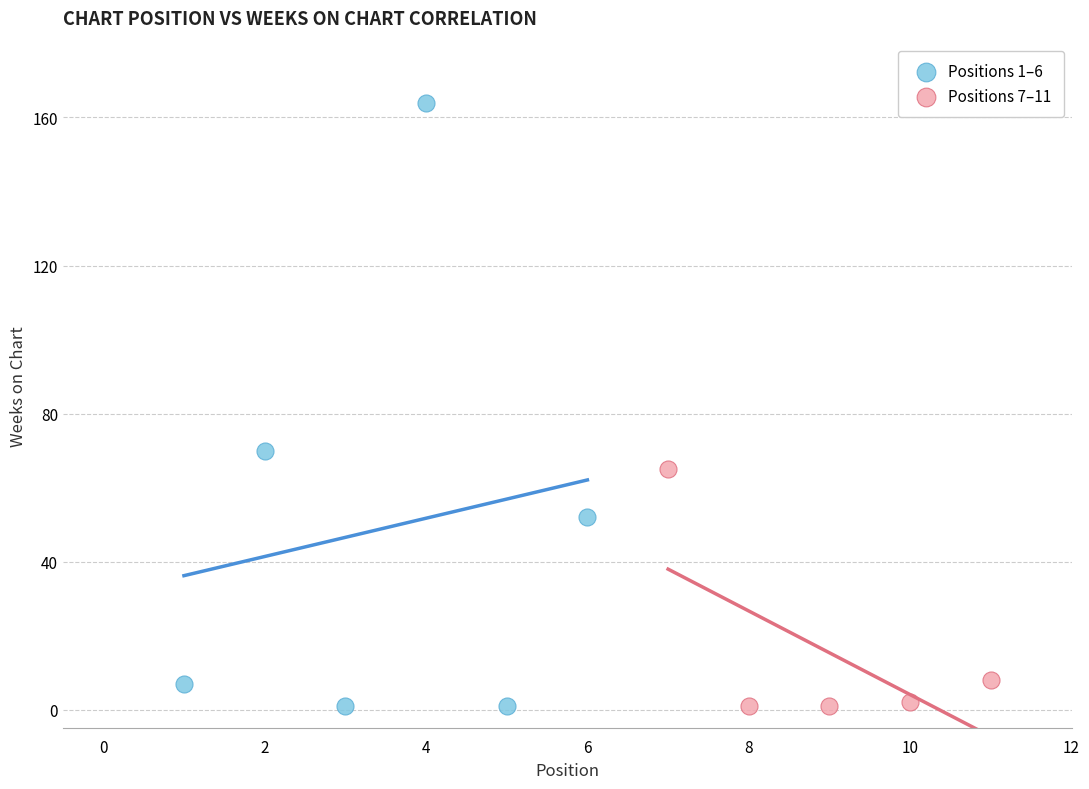

Which series has the widest spread of Y values?

Positions 1–6